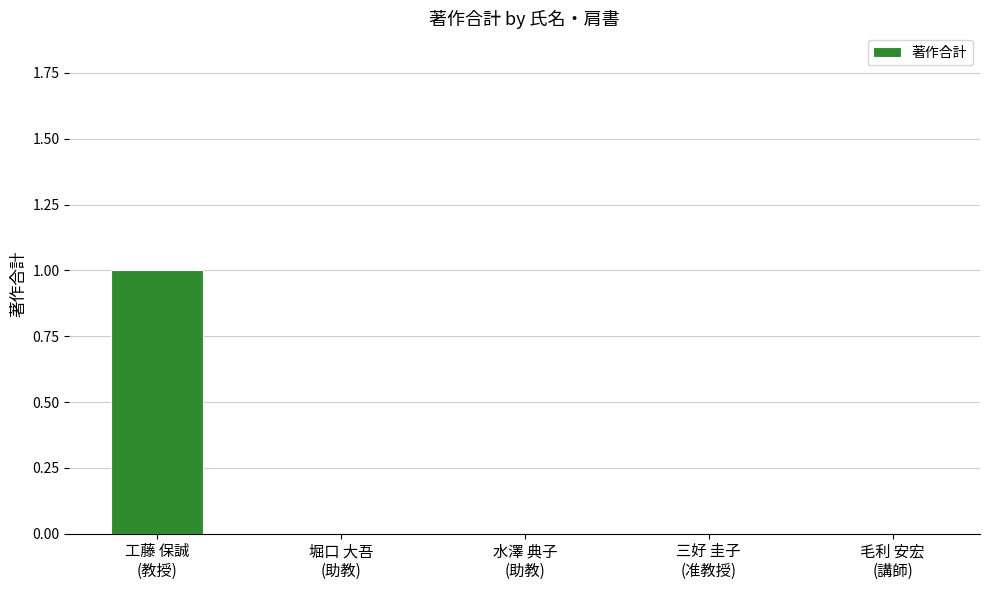

The chart shows a value of -1 at 三好 圭子
(准教授). True or false?

False